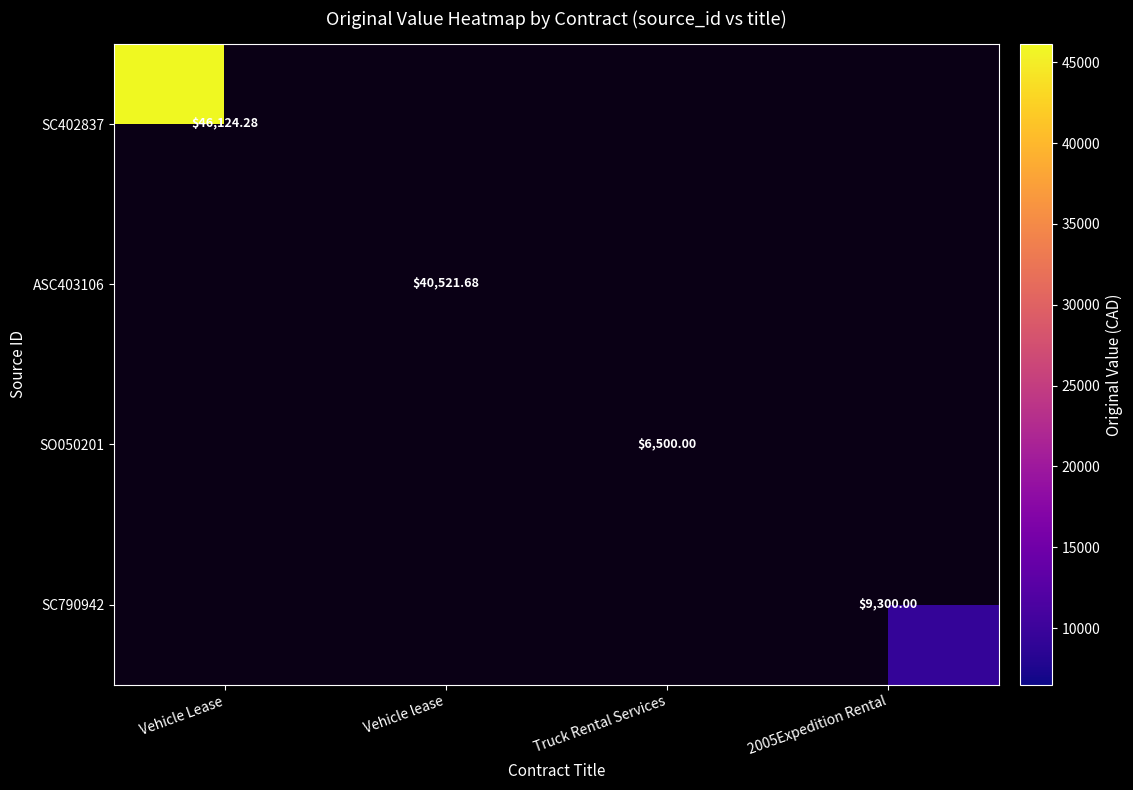

List the labels in order of SC402837 value, smallest first.

Vehicle Lease, Vehicle lease, Truck Rental Services, 2005Expedition Rental